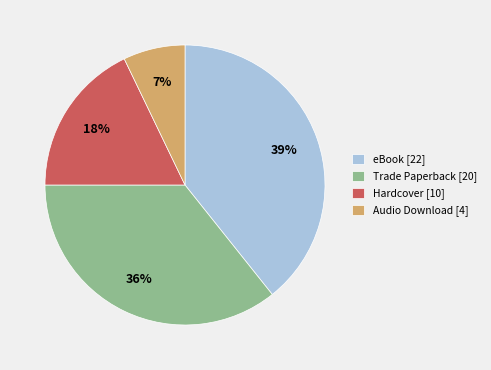

Which has a higher value, Audio Download or eBook?

eBook